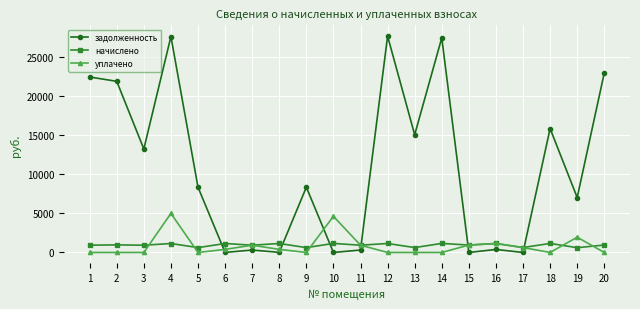

What is the highest value of the начислено series?

1158.3